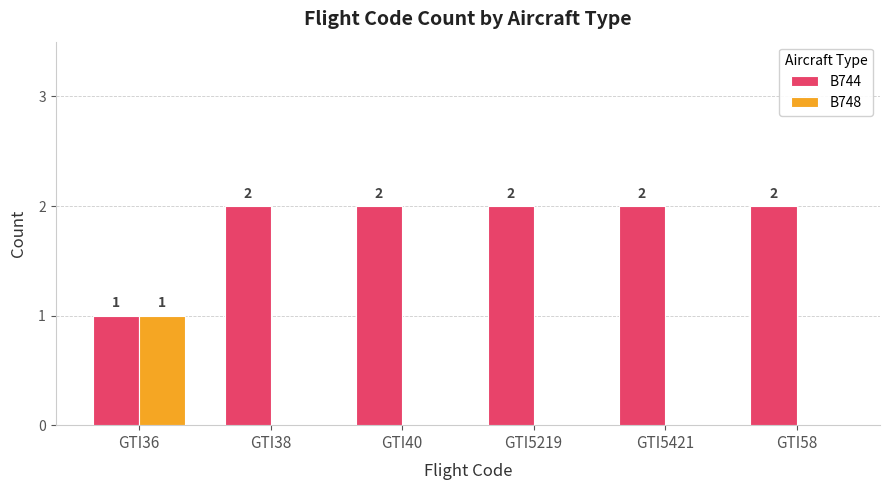

What is the sum of all B744 values?

11